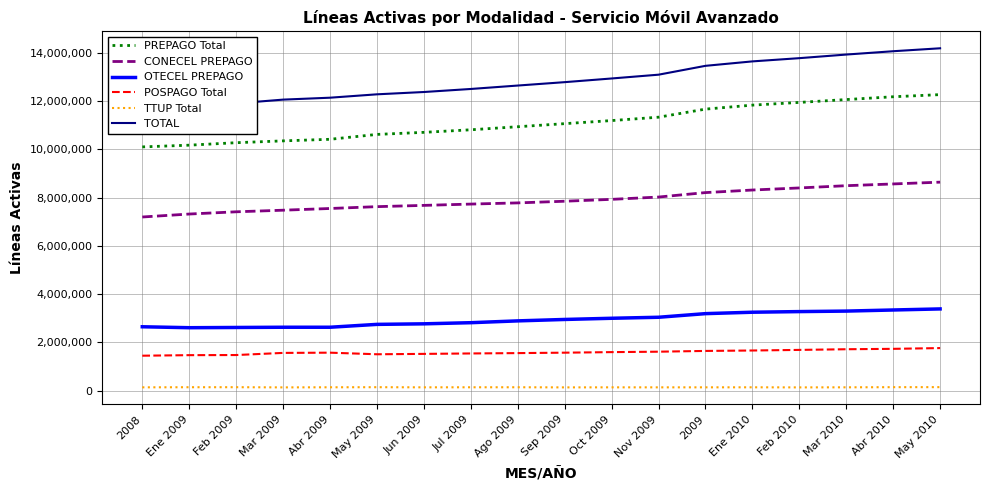

True or false: OTECEL PREPAGO and TTUP Total intersect in this chart.

False